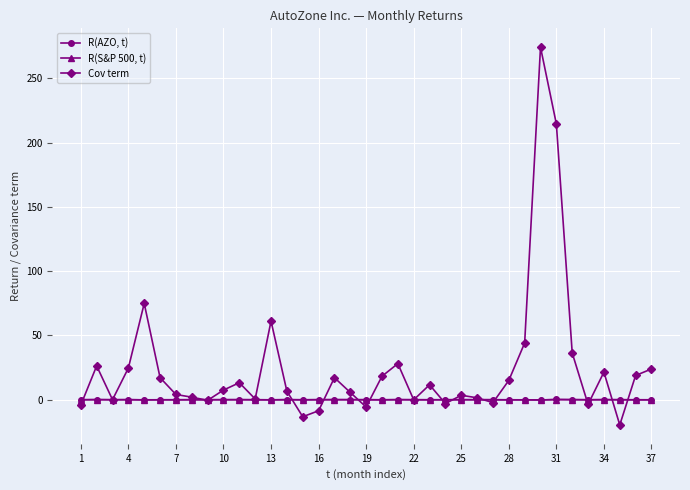

What is the minimum value for R(S&P 500, t)?

-0.1